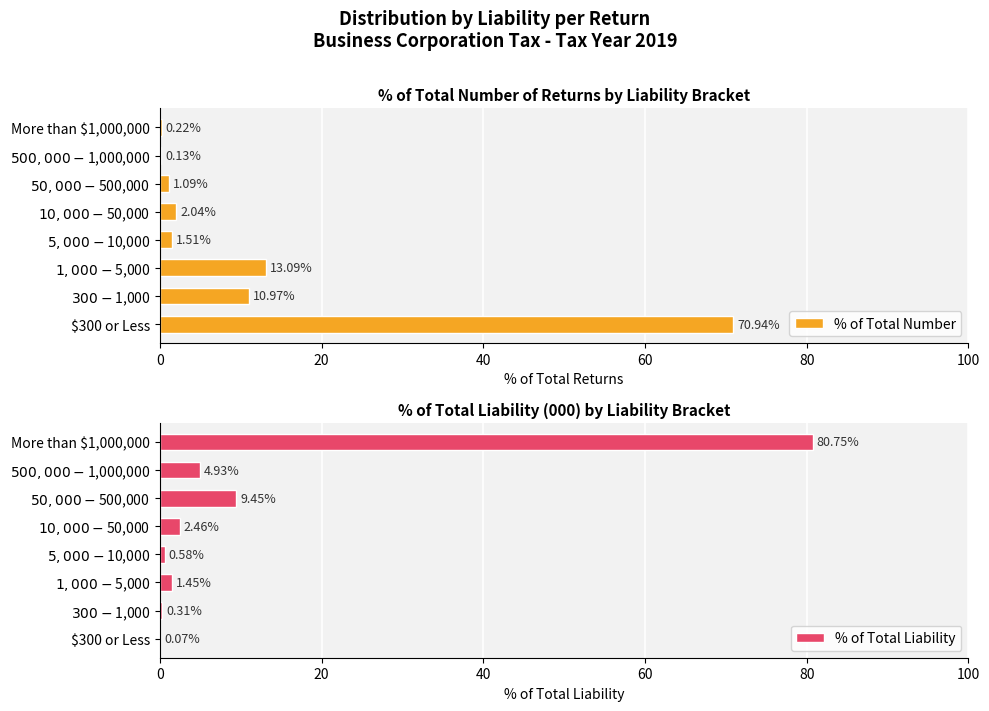

How many distinct data groups are displayed?

2